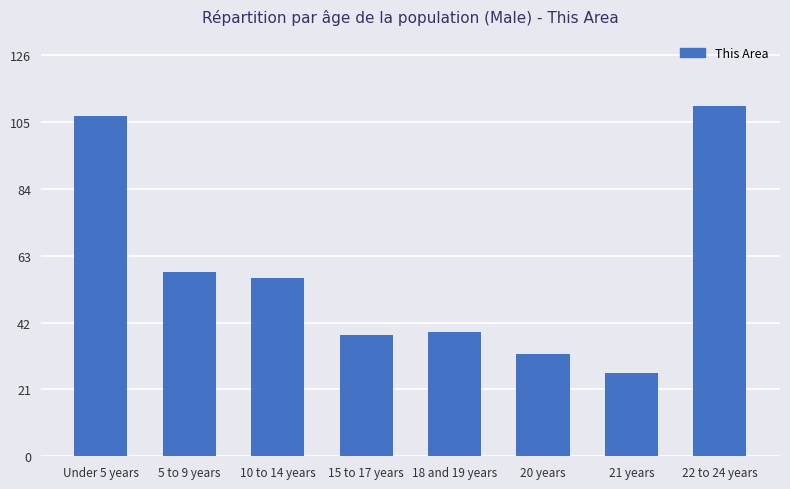

Is it true that the value at 18 and 19 years is 10?

False